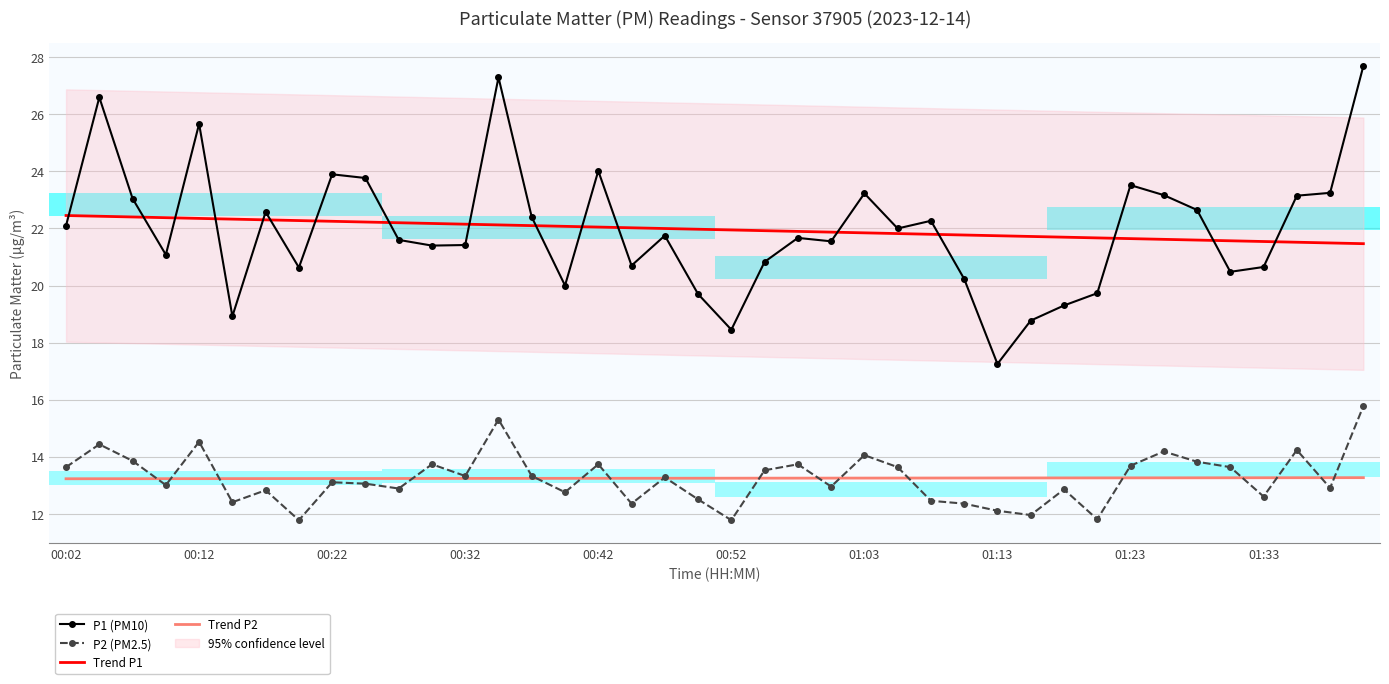

How many data points in P2 (PM2.5) are less than 13?

17